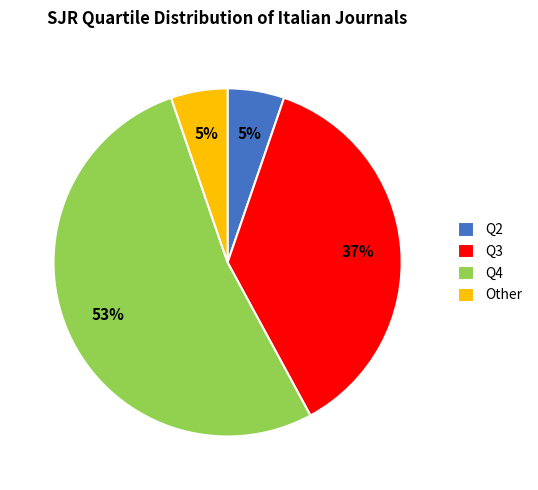

Which has a higher value, Q3 or Q4?

Q4